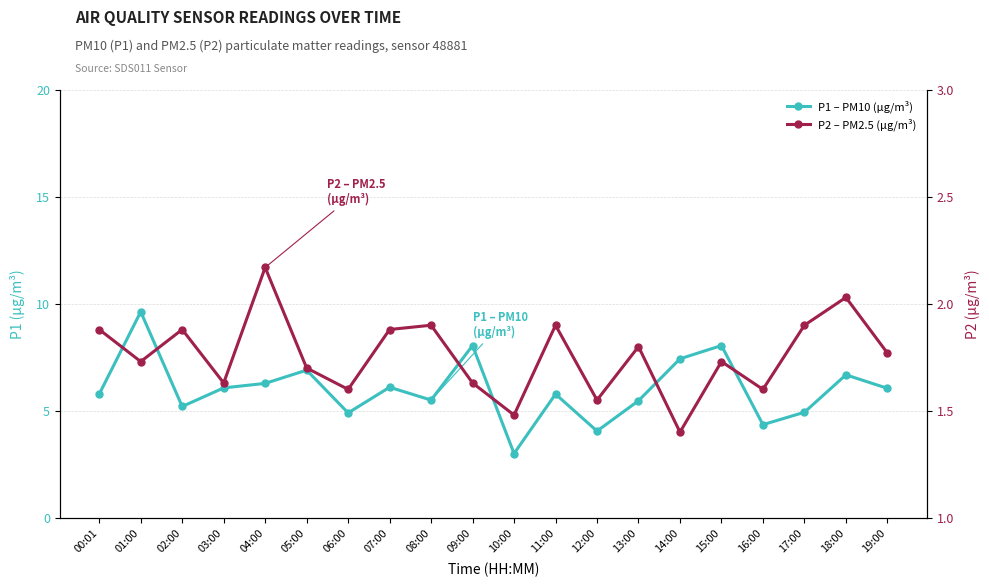

Where is the first local minimum for P2 – PM2.5 (μg/m³)?

01:00